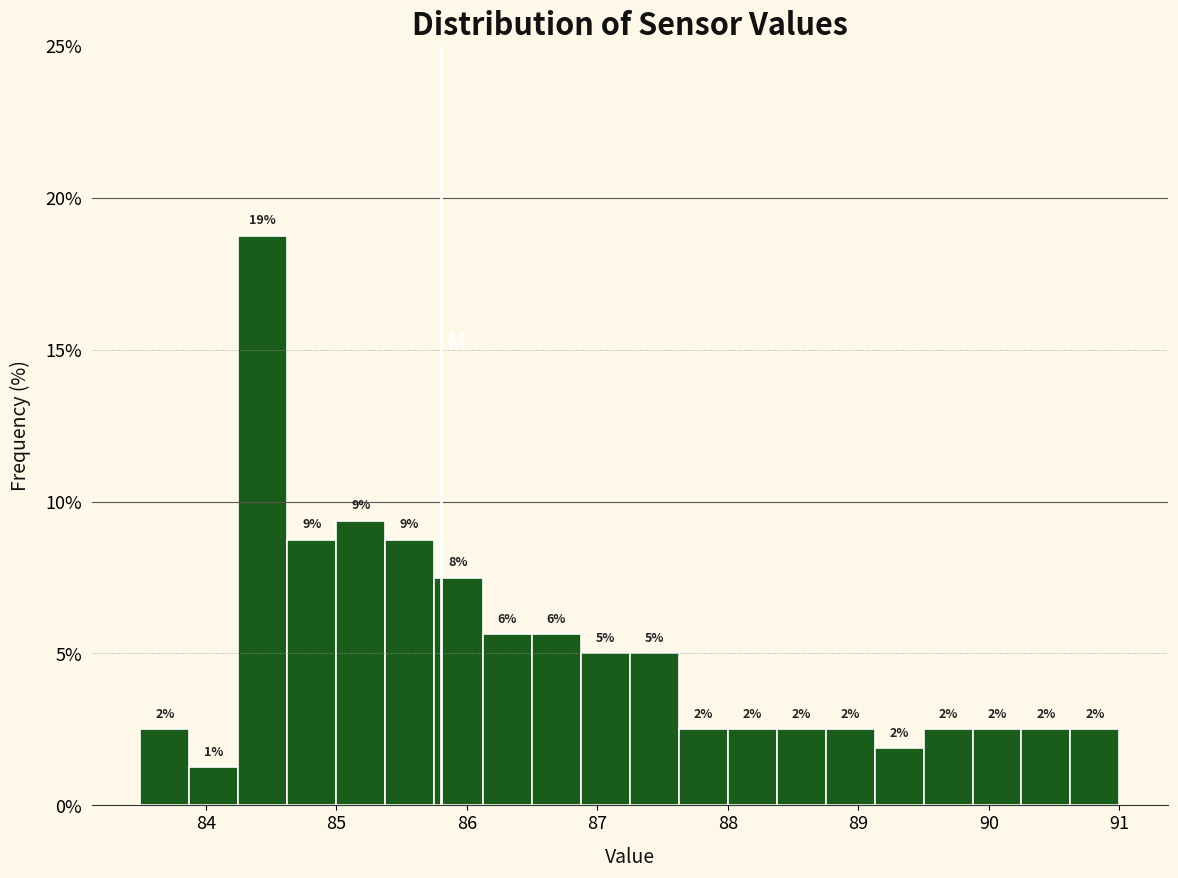

Around what value on the x-axis is the tallest bar? Give the approximate position of its centre, as read against the axis.

84.4